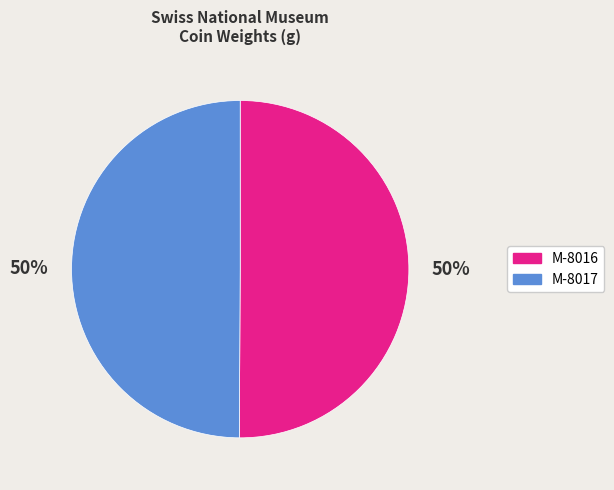

Approximately how many times larger is the value at M-8017 compared to M-8016?

1.0